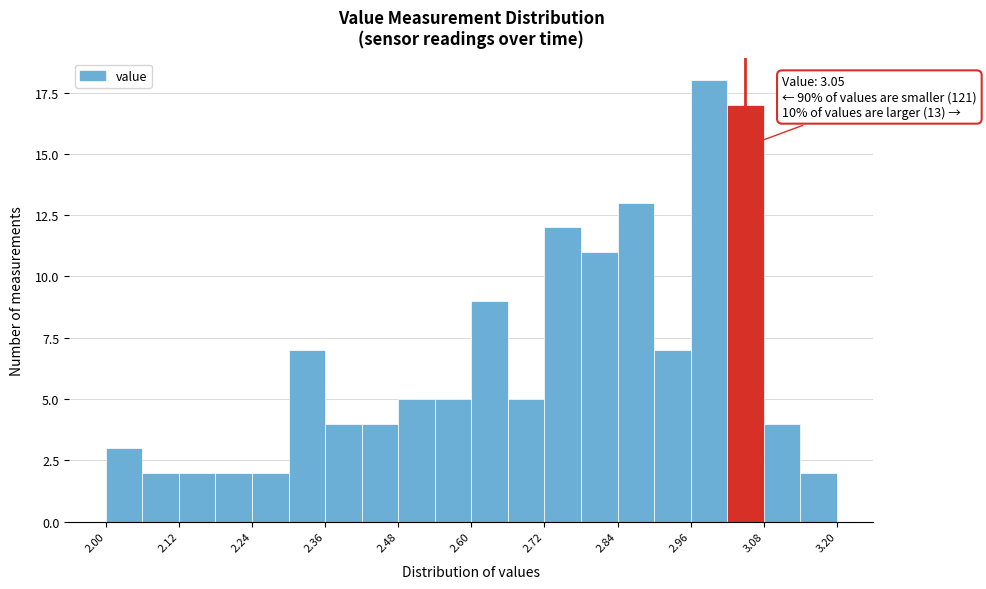

Around what value on the x-axis is the tallest bar? Give the approximate position of its centre, as read against the axis.

3.00